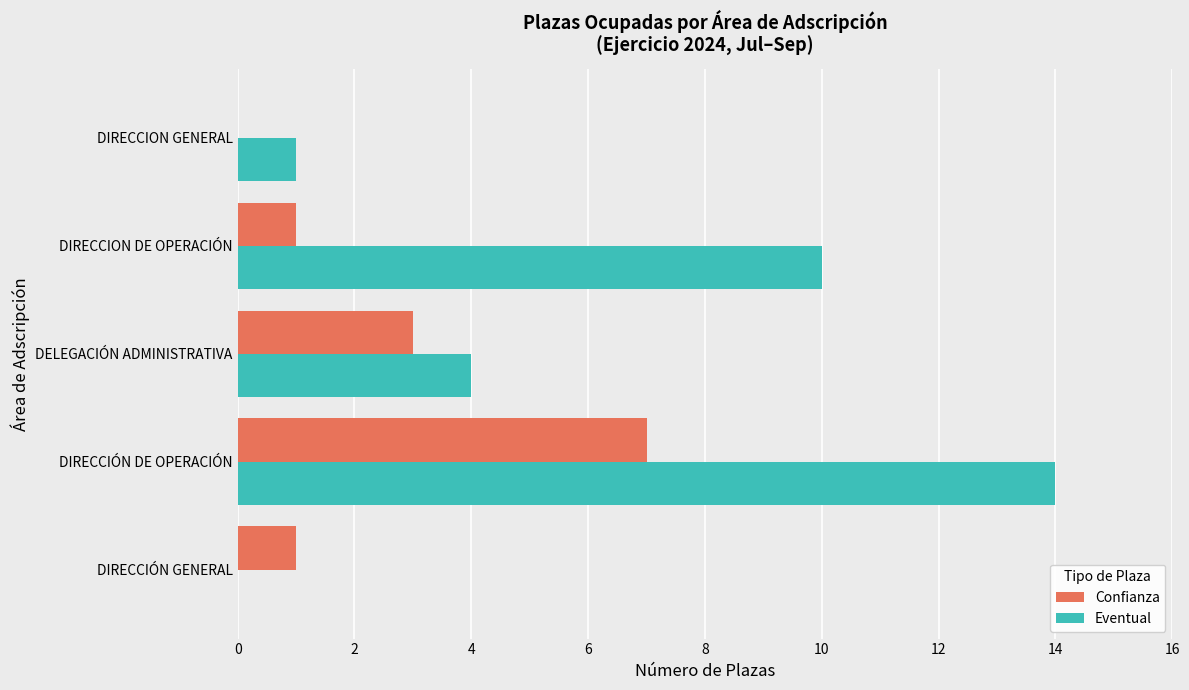

At which label does Confianza reach its peak?

DIRECCIÓN DE OPERACIÓN